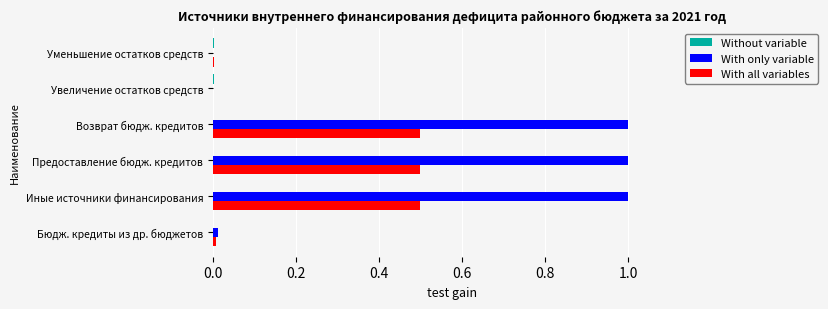

True or false: With only variable has a value of 0.5 at Уменьшение остатков средств.

False